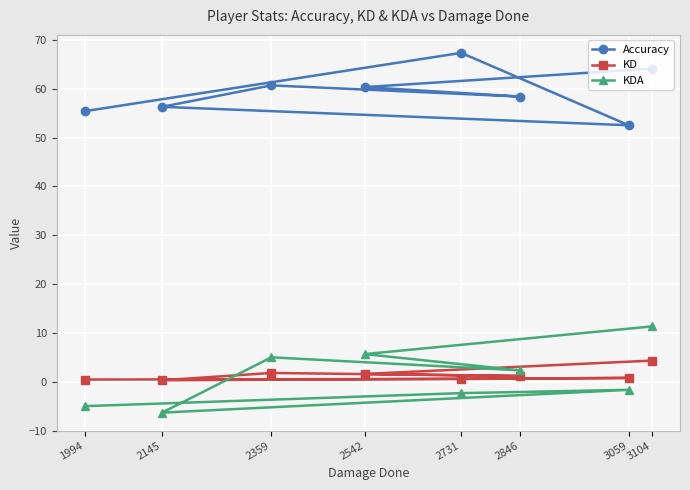

At 2542, list the series in order from smallest to largest.

KD, KDA, Accuracy